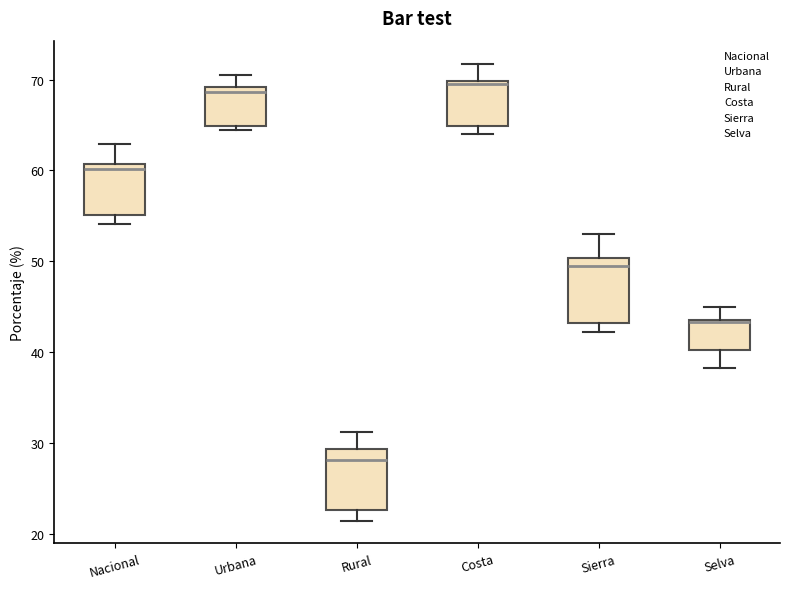

Reading left to right, transcribe this box plot: for each box, give where its median line is, the range the box spans, and where its two whiskers end, as read against the y-axis. The values are not printed on the chart, so give them approximately, as read against the axis.

Nacional: median 60, box 55 to 61, whiskers 54 to 63
Urbana: median 69 (just below the box's upper edge), box 65 to 69, whiskers 64 to 70
Rural: median 28, box 23 to 29, whiskers 21 to 31
Costa: median 69, box 65 to 70, whiskers 64 to 72
Sierra: median 50 (just below the box's upper edge), box 43 to 50, whiskers 42 to 53
Selva: median 43, box 40 to 44, whiskers 38 to 45